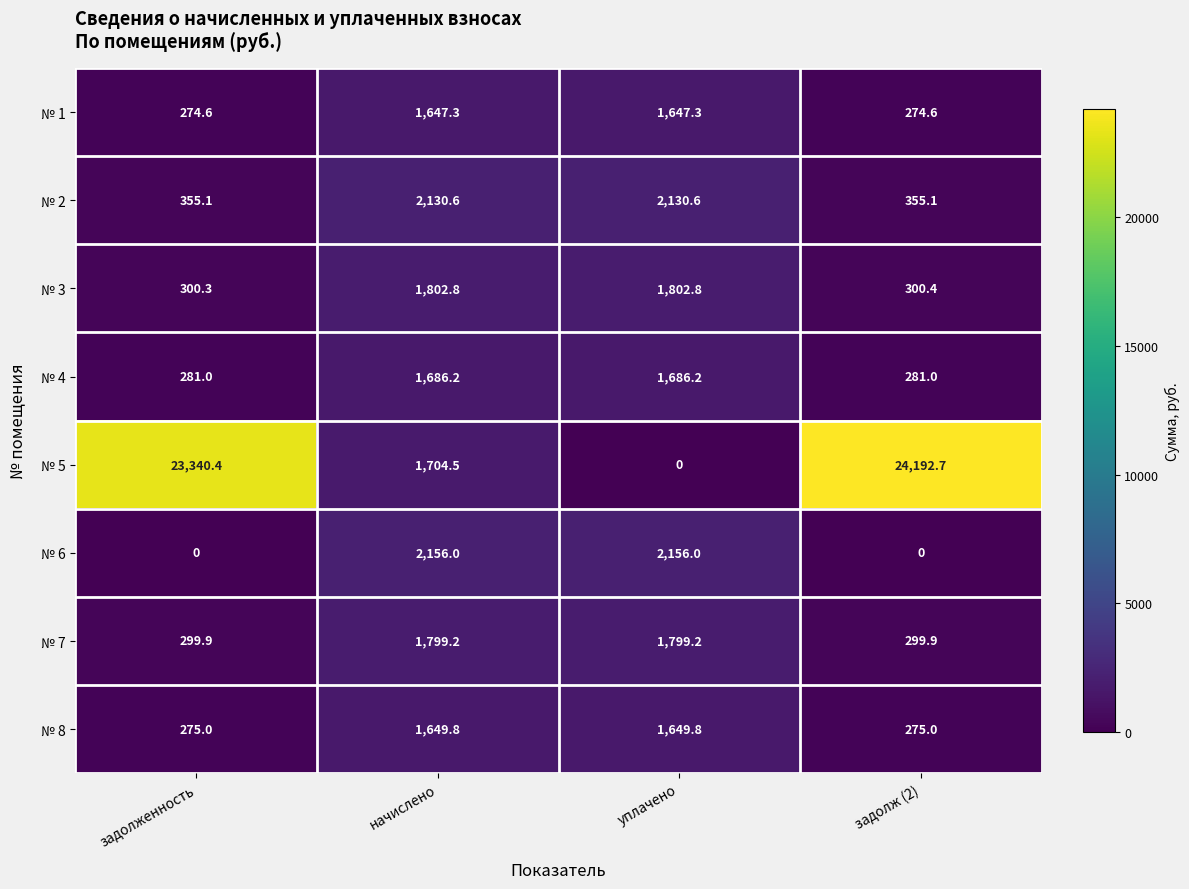

Which series has the largest total across all categories?

№ 5